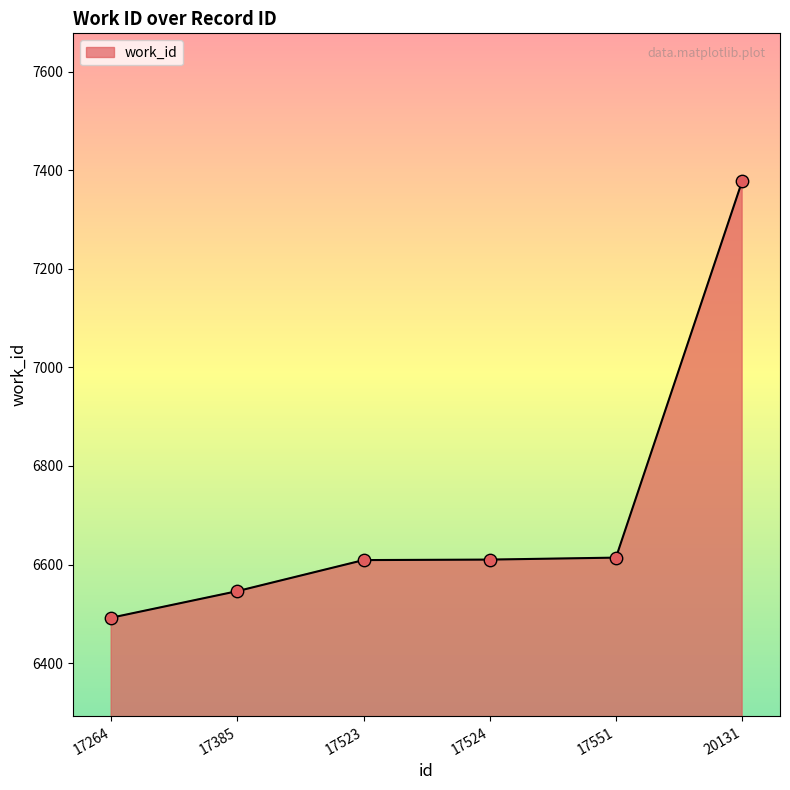

Which has a higher value, 17524 or 20131?

20131